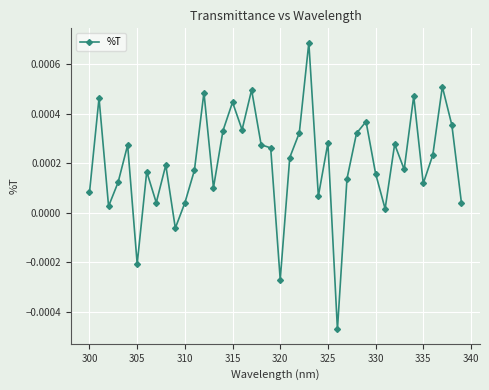

True or false: there are more than 1 points higher than both neighbors.

True